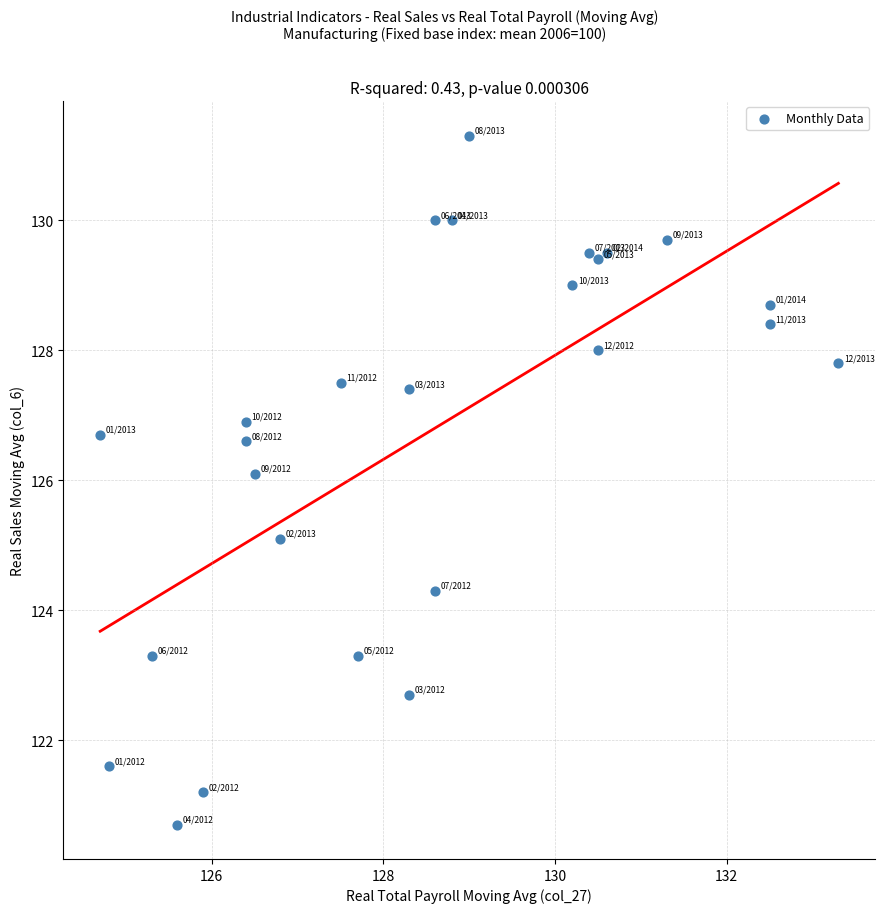

What is the range of Y values (max minus min)?

10.6